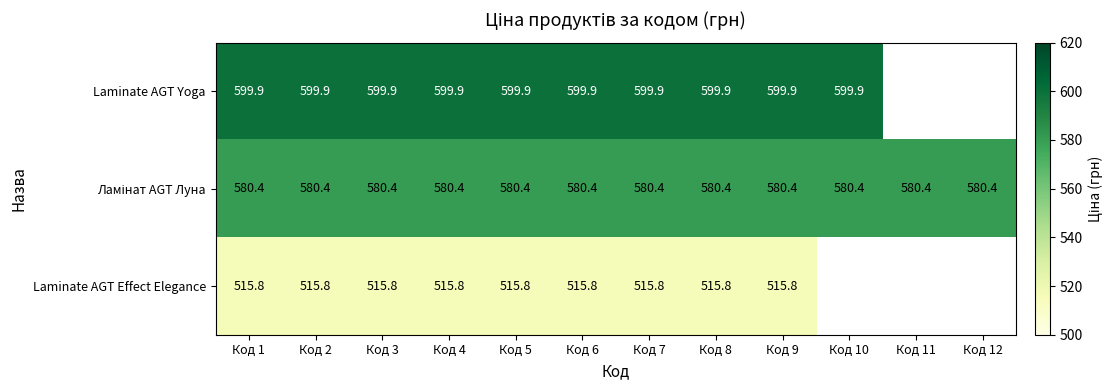

Is the value of Laminate AGT Effect Elegance at Код 6 greater than the value of Laminate AGT Yoga at Код 7?

No